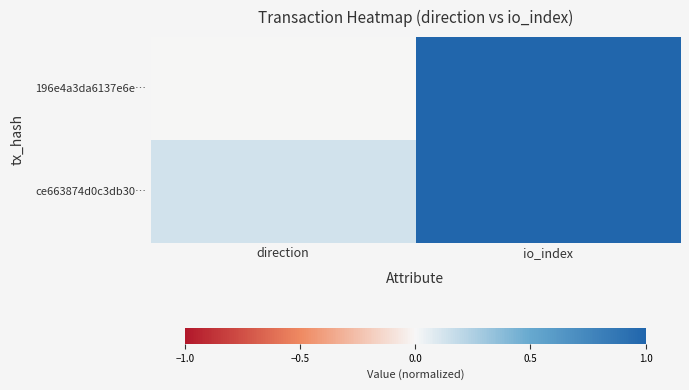

Which series has the widest spread of values?

196e4a3da6137e6e…